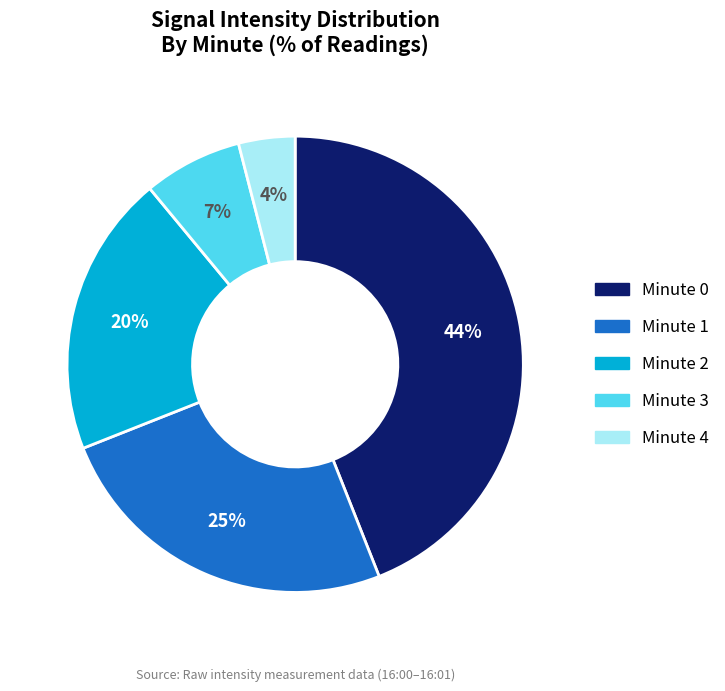

To the nearest percent, what is the difference between the largest and smallest slice percentages?

40%